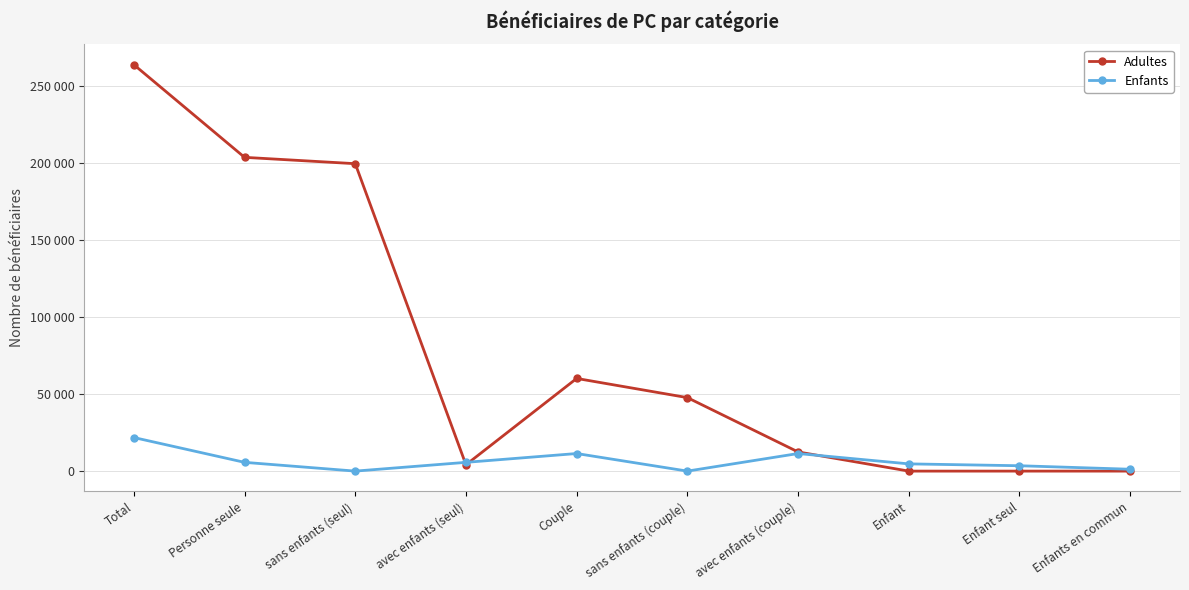

What is the sum of all Adultes values?

790980